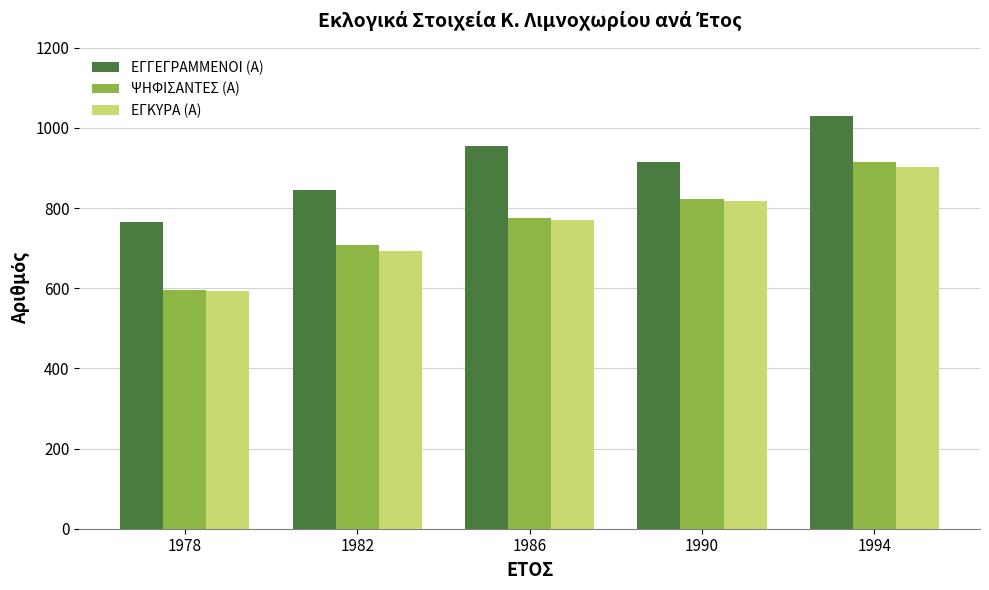

What is the total value across all series at 1994?

2846